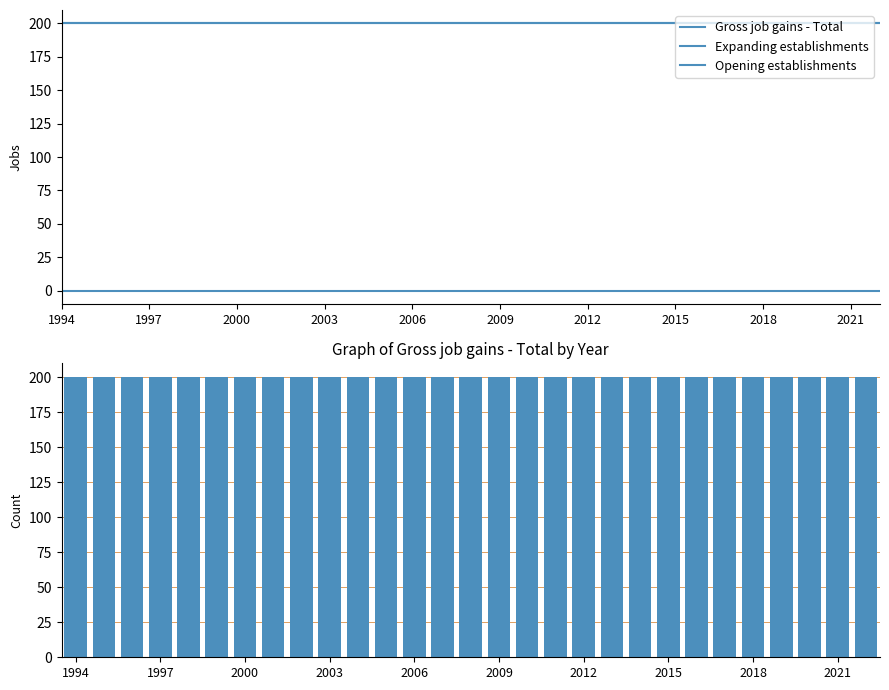

What is the sum of the Opening establishments values at 21 and 26?

400